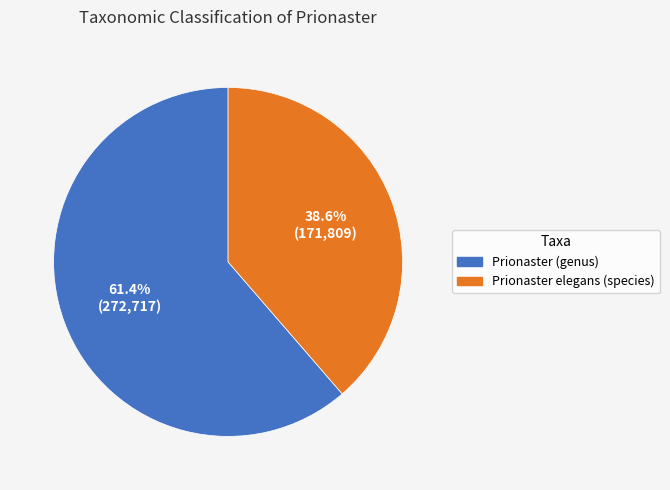

True or false: Prionaster (genus) accounts for 61% of the total.

True